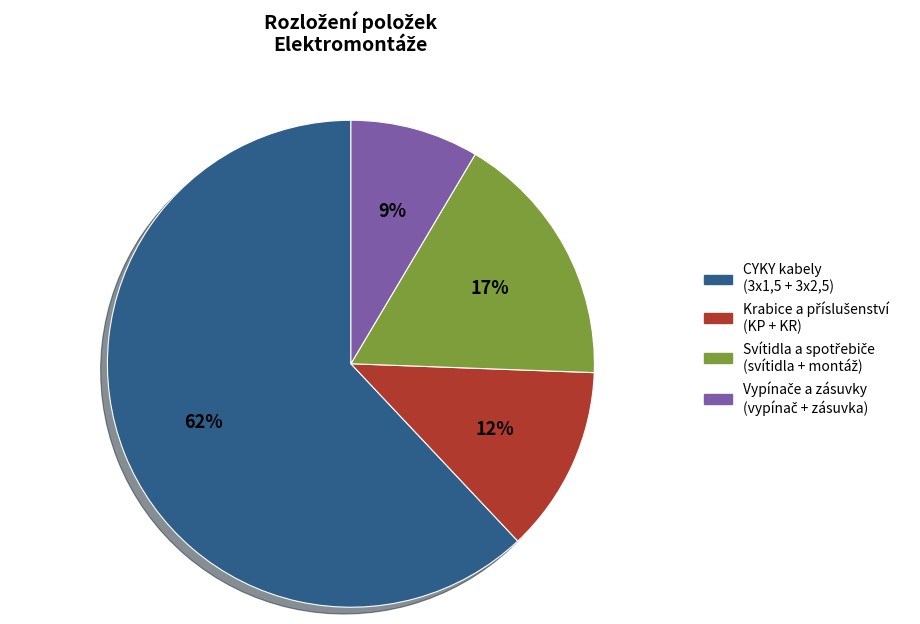

How many slices are in this pie chart?

4